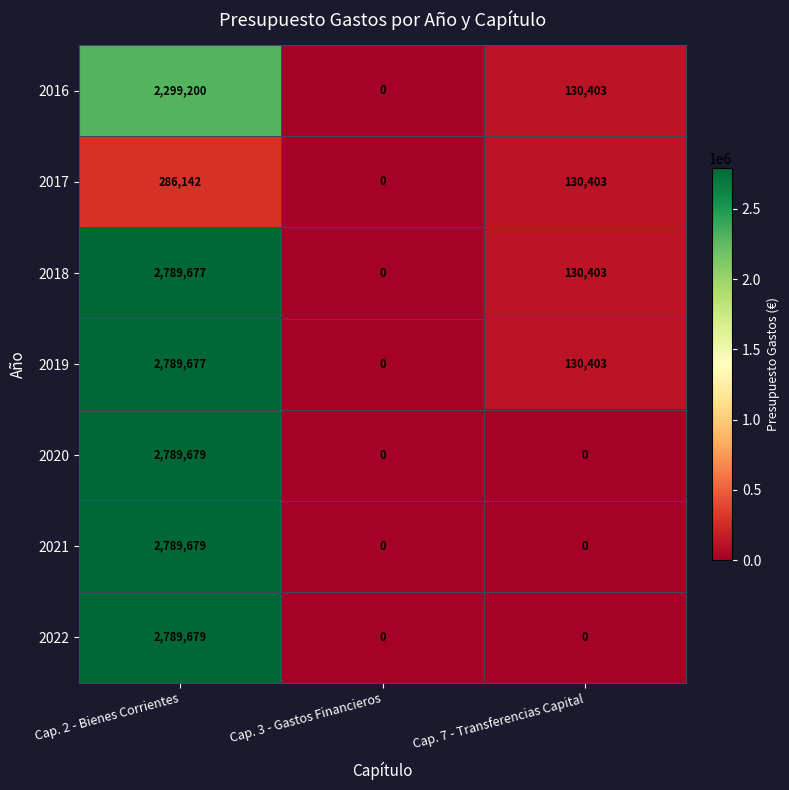

What is the difference between the highest and lowest values at Cap. 2 - Bienes Corrientes?

2503537